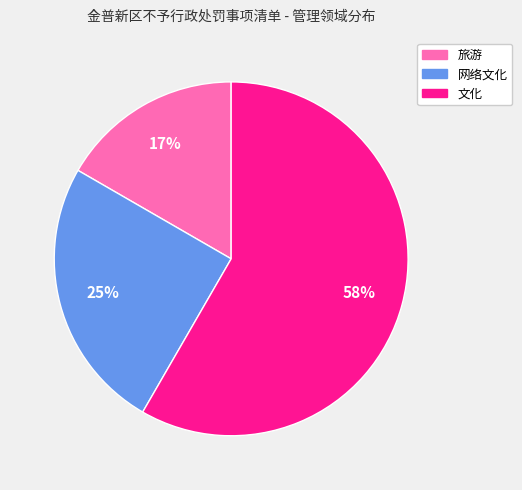

Approximately how many times larger is the value at 网络文化 compared to 旅游?

1.5